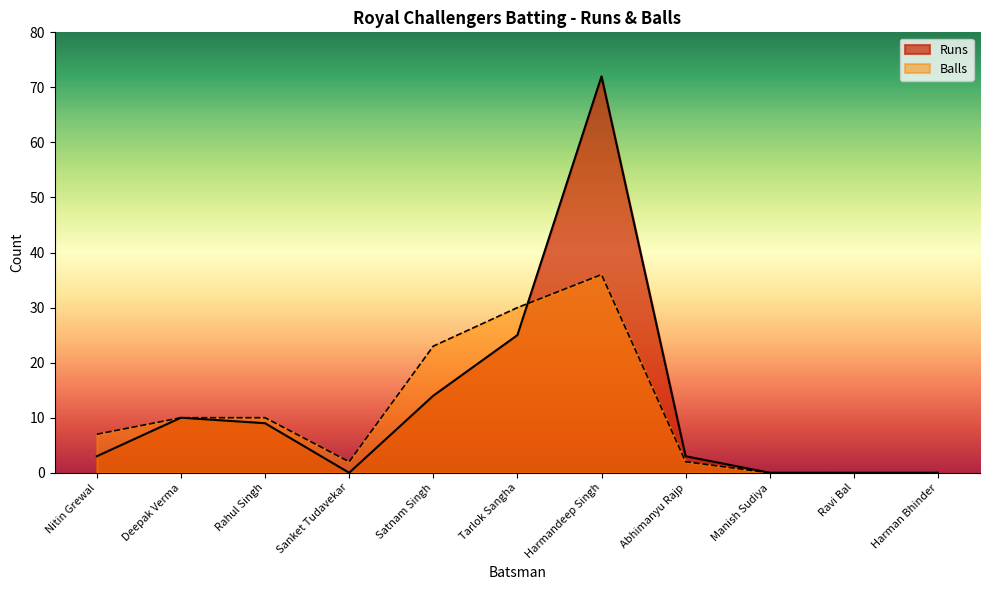

List the labels in order of Runs value, largest first.

Harmandeep Singh, Tarlok Sangha, Satnam Singh, Deepak Verma, Rahul Singh, Nitin Grewal, Abhimanyu Rajp, Sanket Tudavekar, Manish Sudiya, Ravi Bal, Harman Bhinder